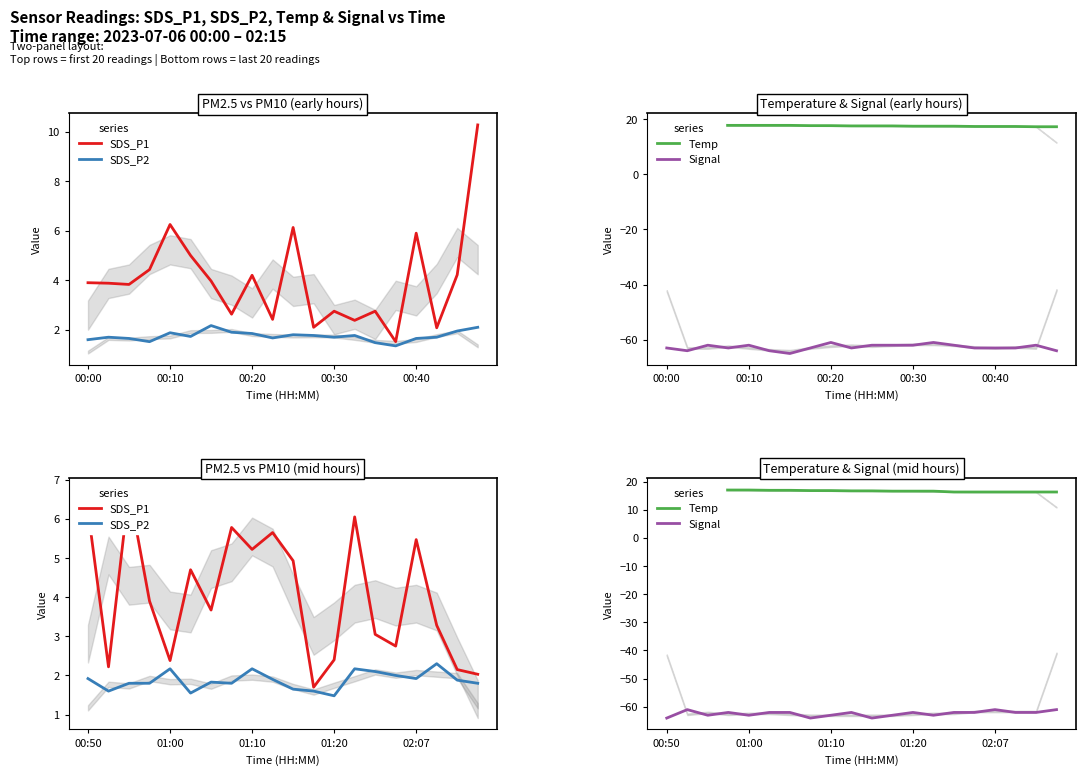

What is the value of the SDS_P1 point at the 11th from the left?

4.9